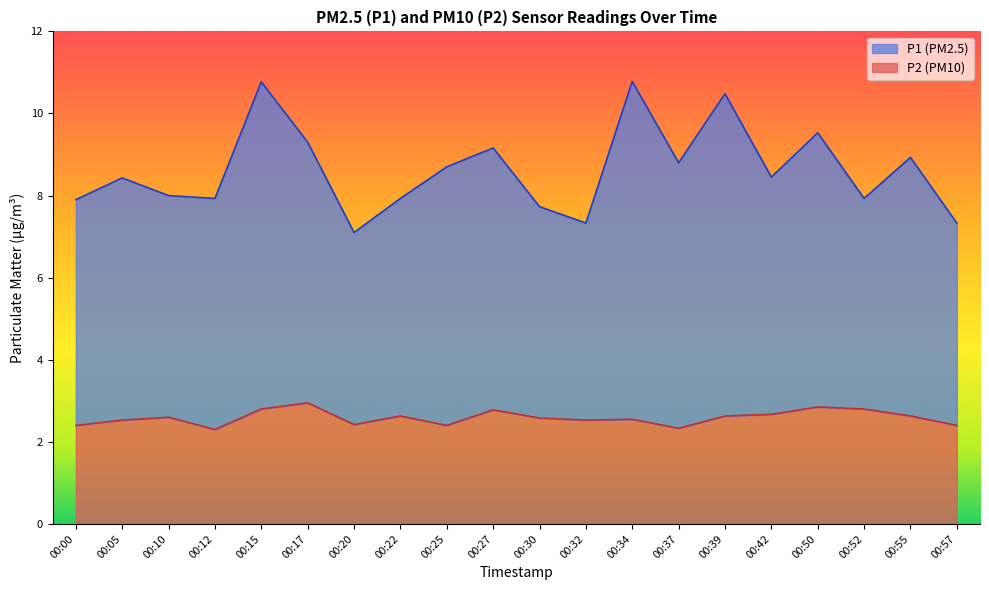

The value of P1 at 00:10 is 8.0. True or false?

True